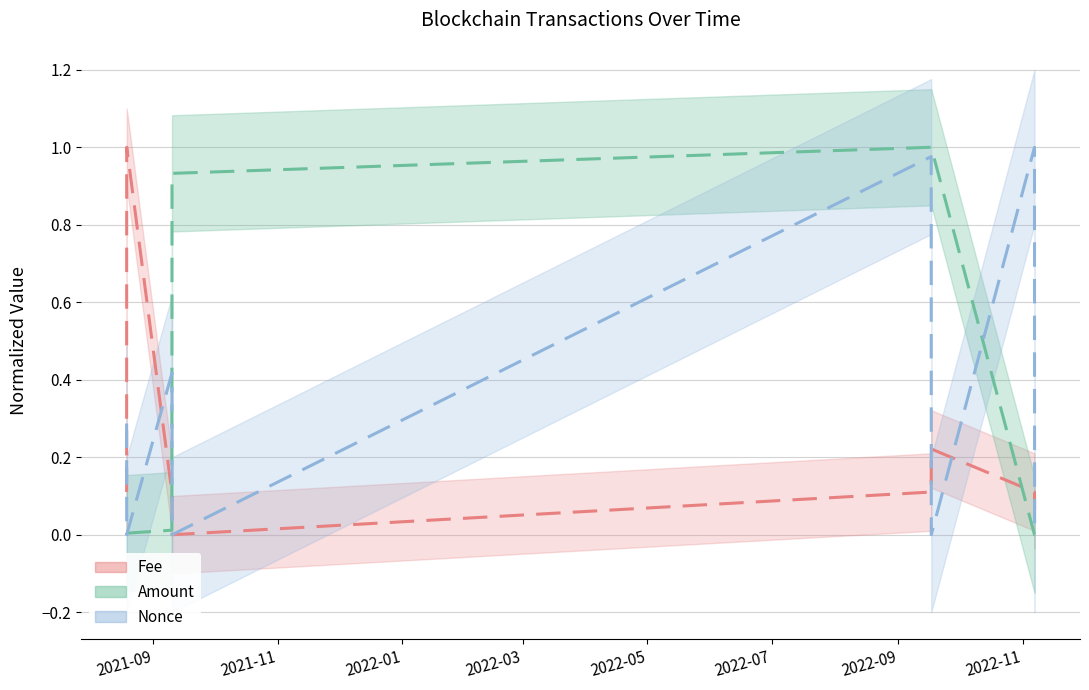

True or false: Amount has a value of 0.0 at 2021-08-18 21:33:00.

True